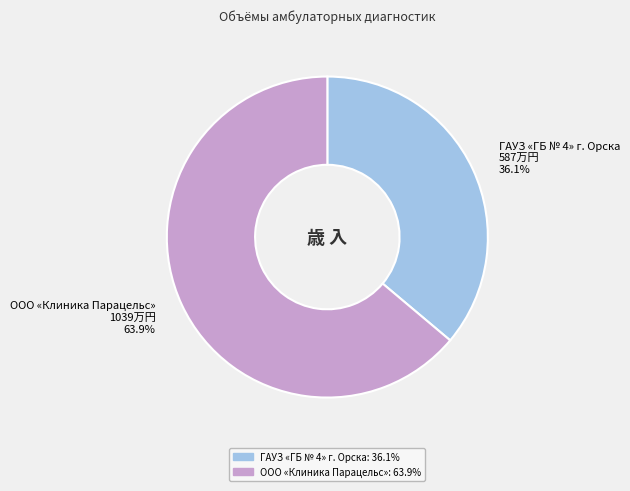

To the nearest percent, what portion does ООО «Клиника Парацельс» represent?

64%